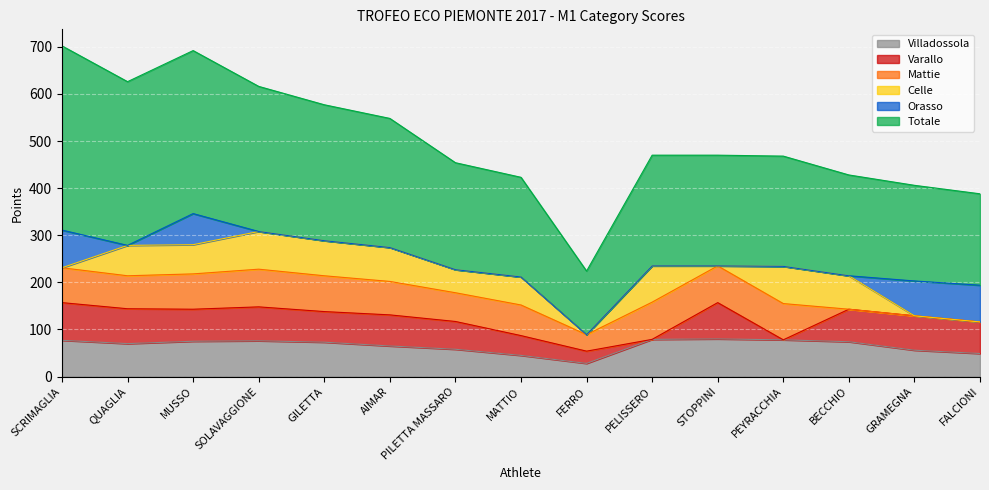

What is the total value across all series at STOPPINI?

470.0